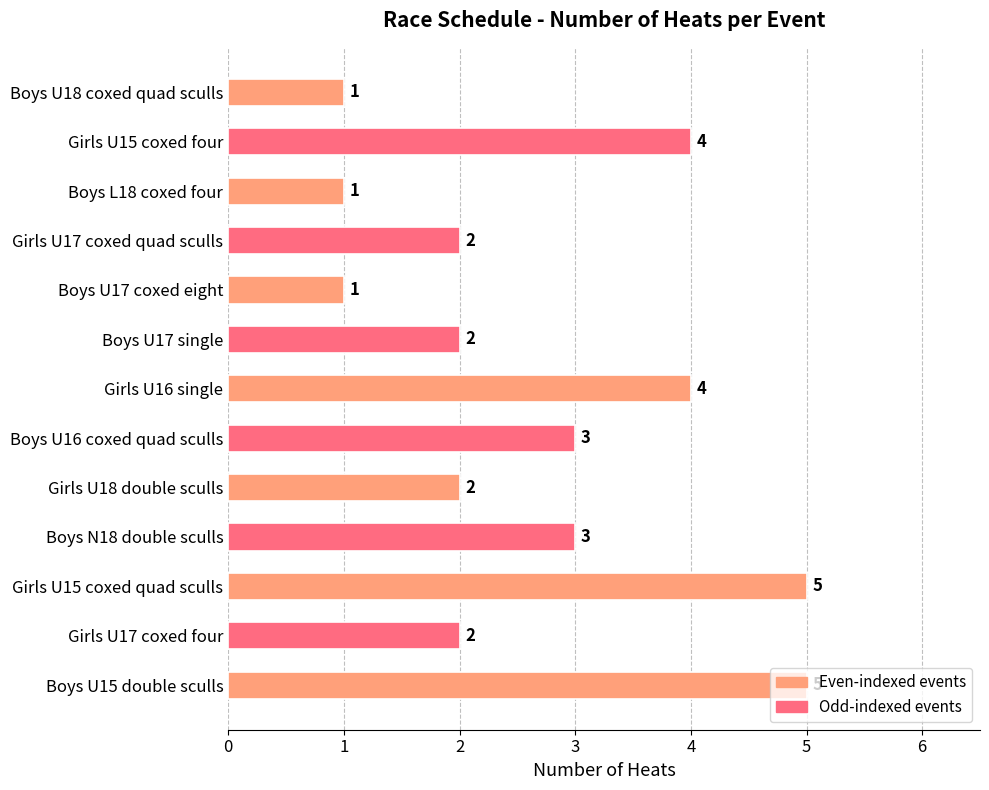

What is the ratio of the value at Girls U17 coxed four to the value at Boys U17 coxed eight?

2.0